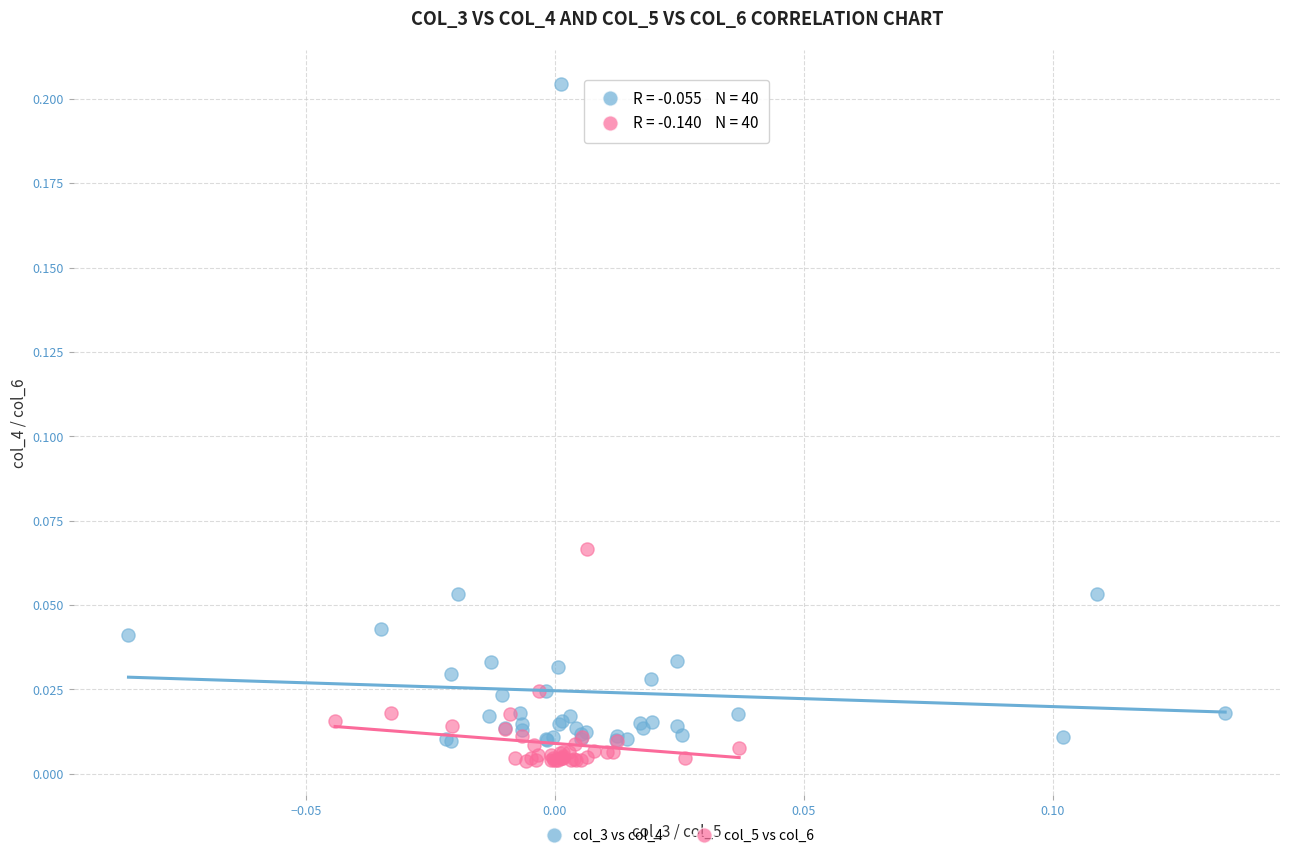

Which series reaches the maximum Y coordinate?

col_3 vs col_4